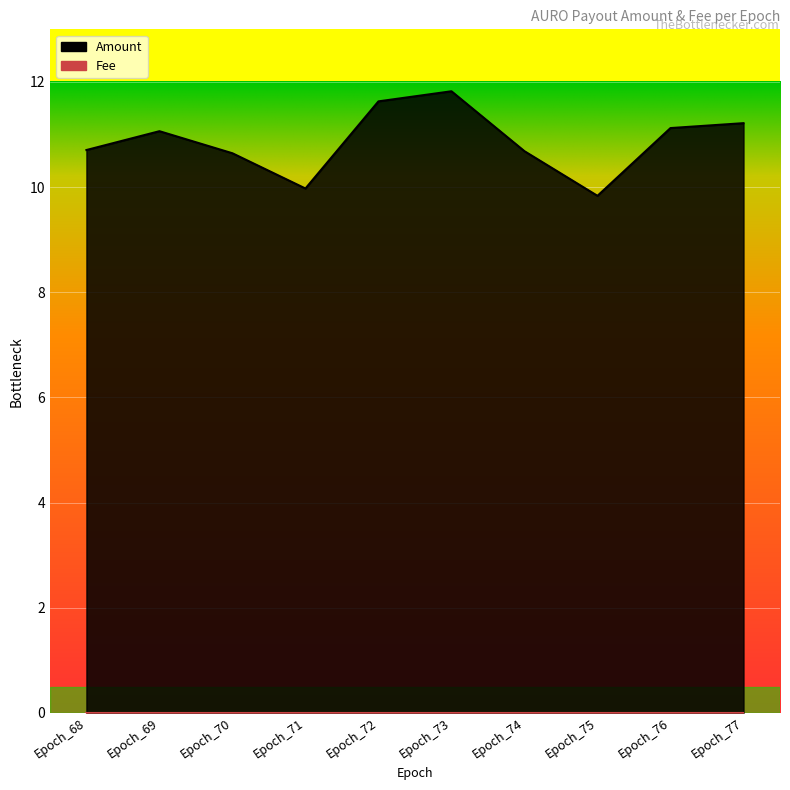

Reading left to right, what are all the values shown in this chart?

10.7	11.1	10.6	10.0	11.6	11.8	10.7	9.8	11.1	11.2